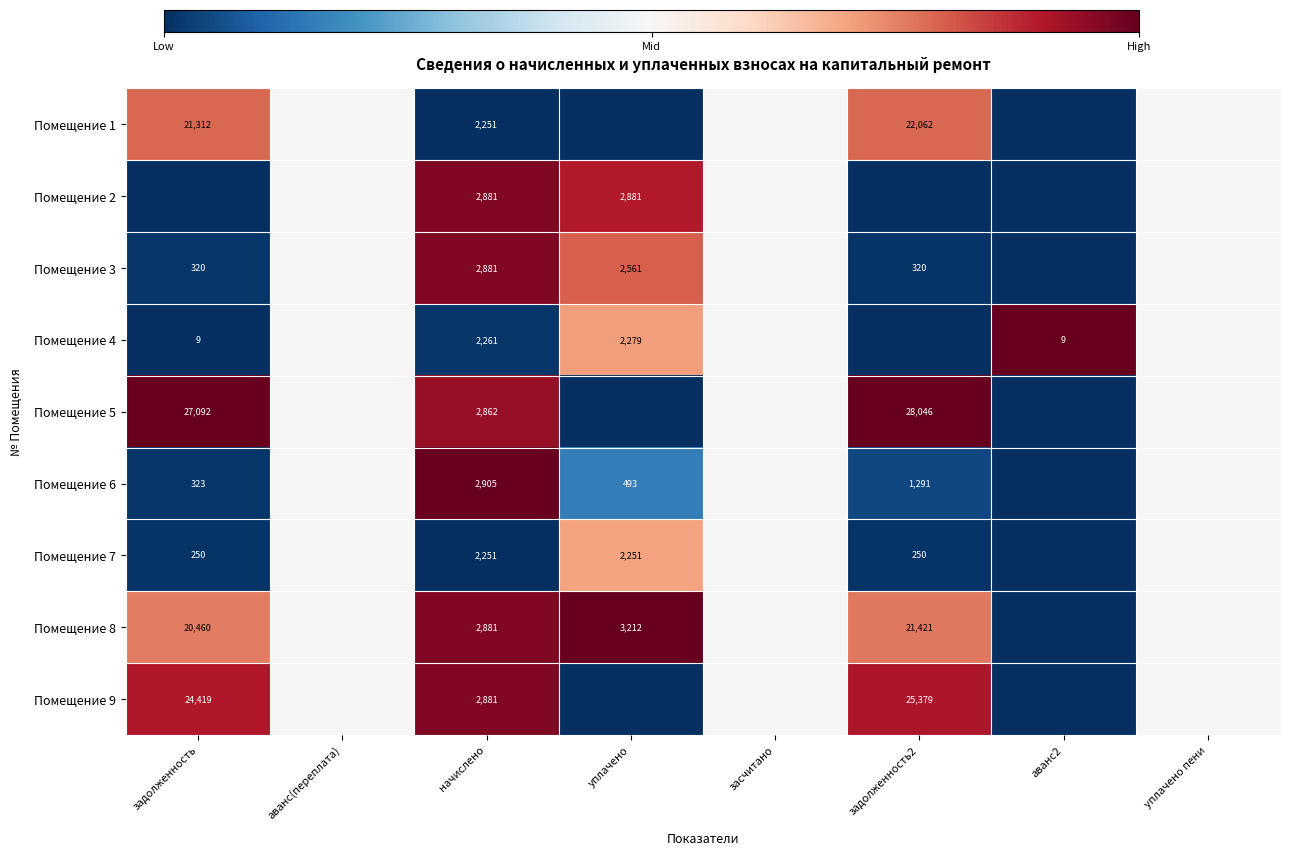

The Помещение 6 series shows 323 at задолженность. True or false?

True